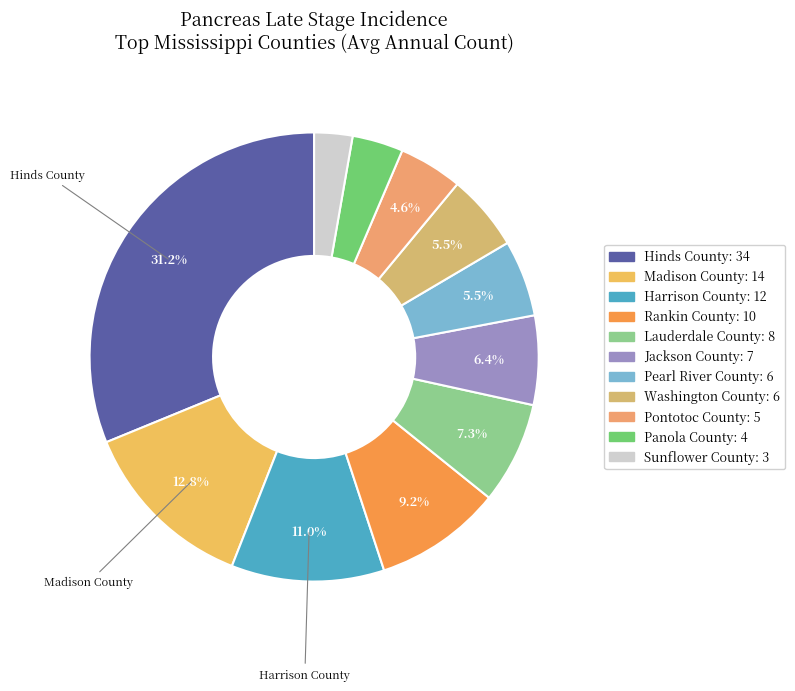

To the nearest percent, what is the average slice percentage?

9%